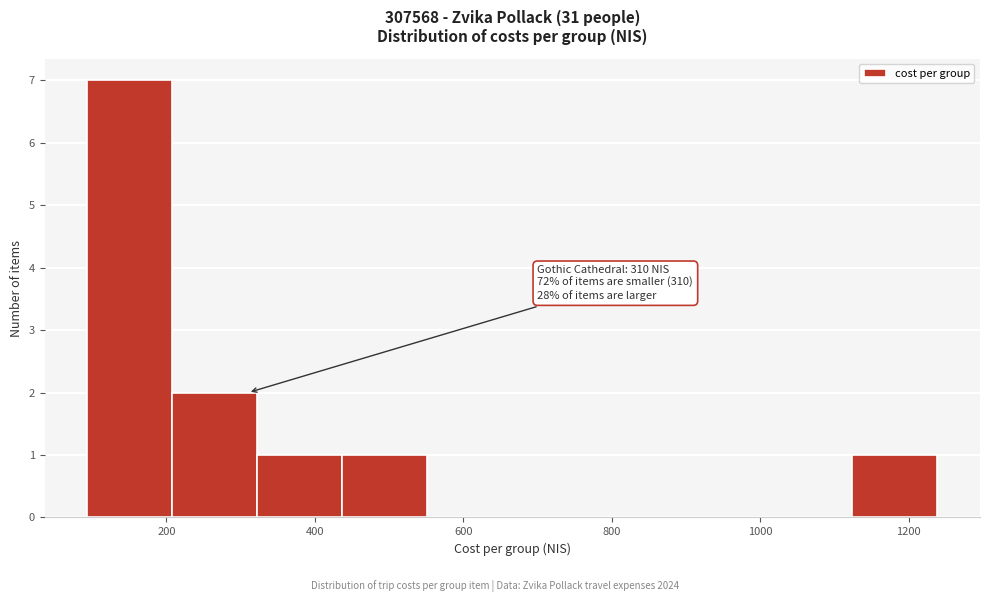

Over which range of the x-axis is the bar tallest?

100 to 200